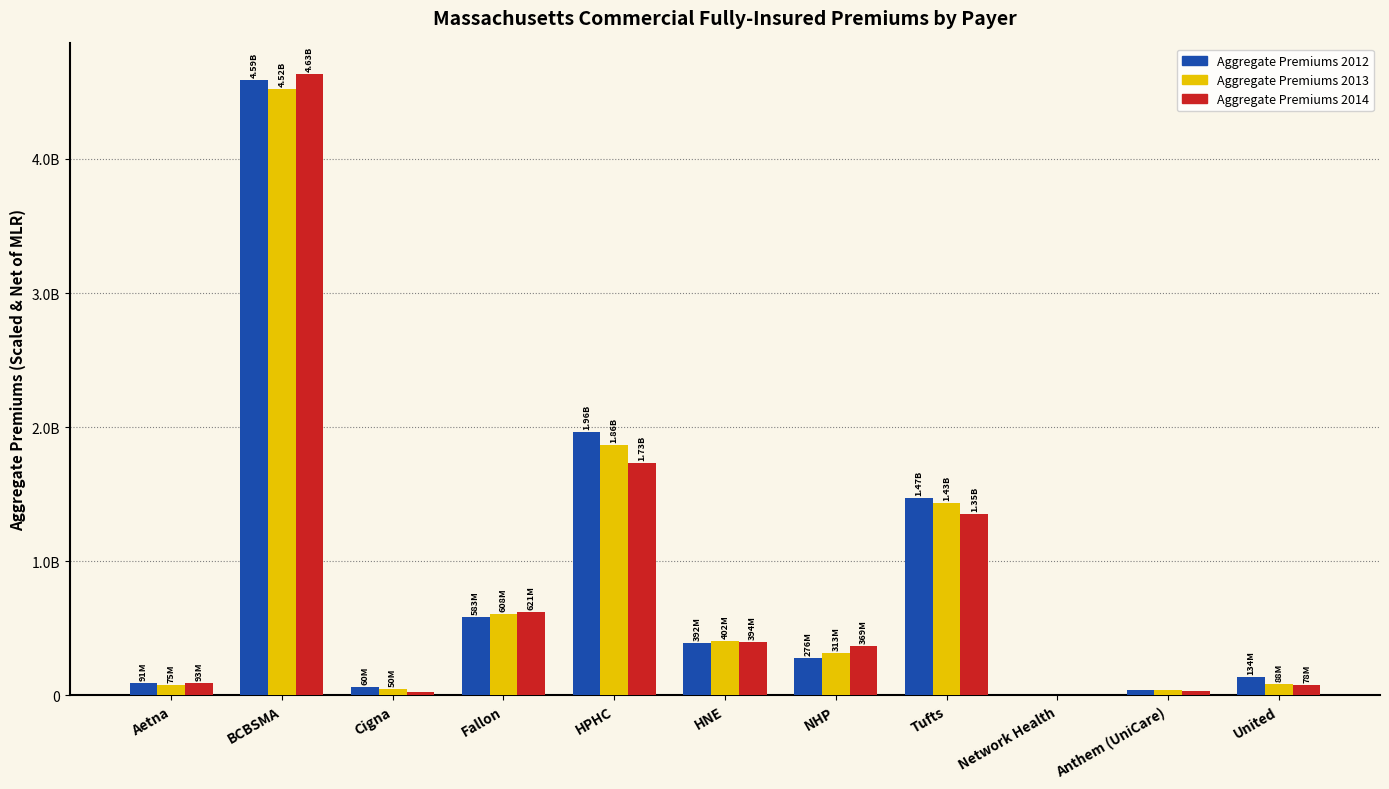

Reading right to left, what are all the values shown in this chart?

Aggregate Premiums 2012: United=133734188.0	Anthem (UniCare)=40999526.1	Network Health=0.0	Tufts=1470312200.2	NHP=275550797.9	HNE=391612432.0	HPHC=1962654904.0	Fallon=582877402.7	Cigna=59511886.3	BCBSMA=4588105462.4	Aetna=91010476.7
Aggregate Premiums 2013: United=87564128.0	Anthem (UniCare)=35933197.1	Network Health=974637.0	Tufts=1431941133.7	NHP=312760363.4	HNE=402414333.0	HPHC=1863493649.8	Fallon=608398799.3	Cigna=50086375.1	BCBSMA=4524368381.1	Aetna=74819229.7
Aggregate Premiums 2014: United=78467703.0	Anthem (UniCare)=33411251.5	Network Health=5315226.0	Tufts=1349236343.1	NHP=368962765.9	HNE=394470286.5	HPHC=1730594749.8	Fallon=620616705.3	Cigna=28109513.5	BCBSMA=4629824355.8	Aetna=92885737.0